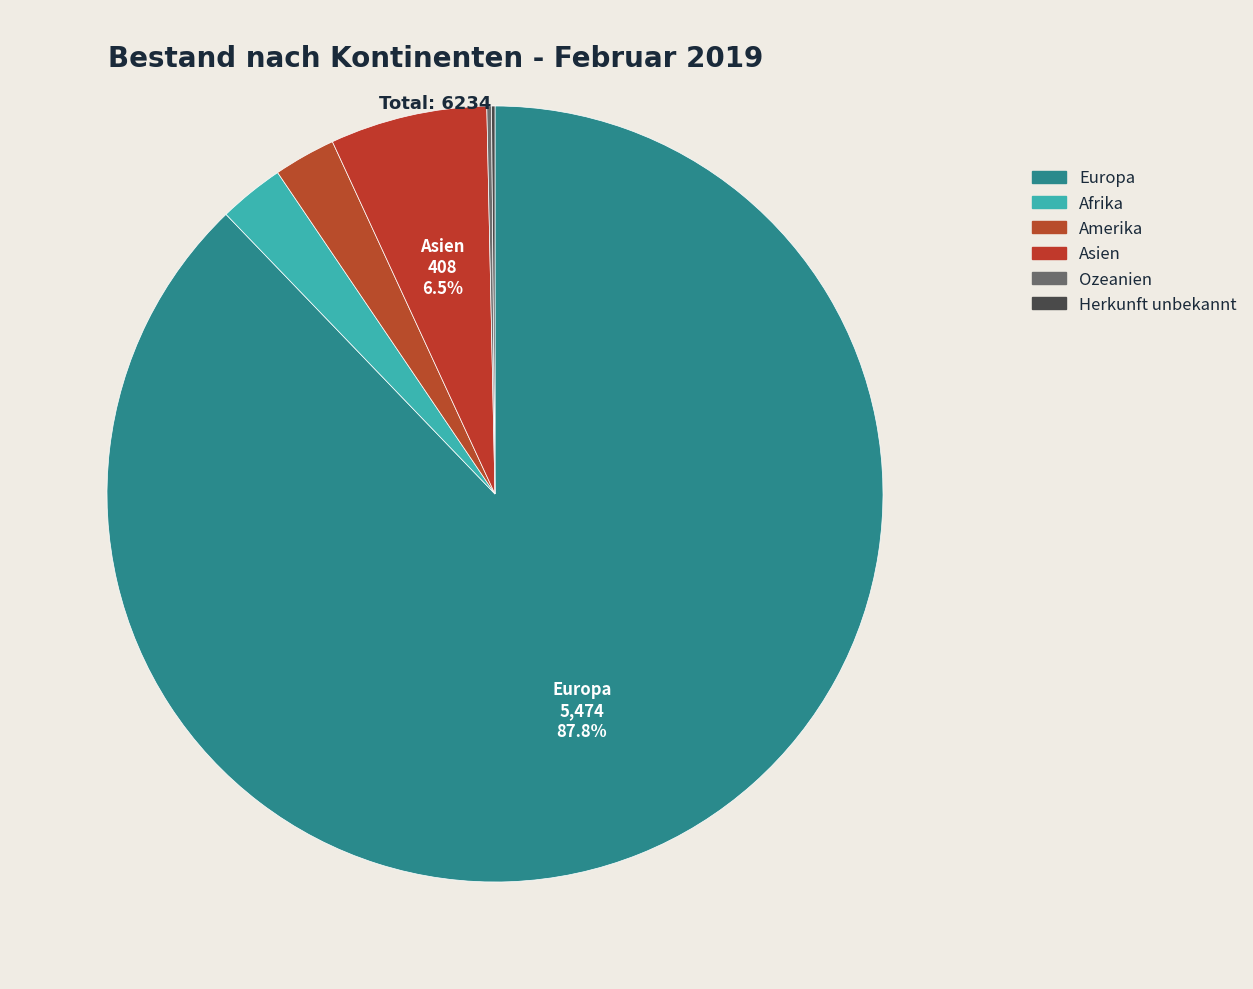

Between Amerika and Herkunft unbekannt, which is larger?

Amerika